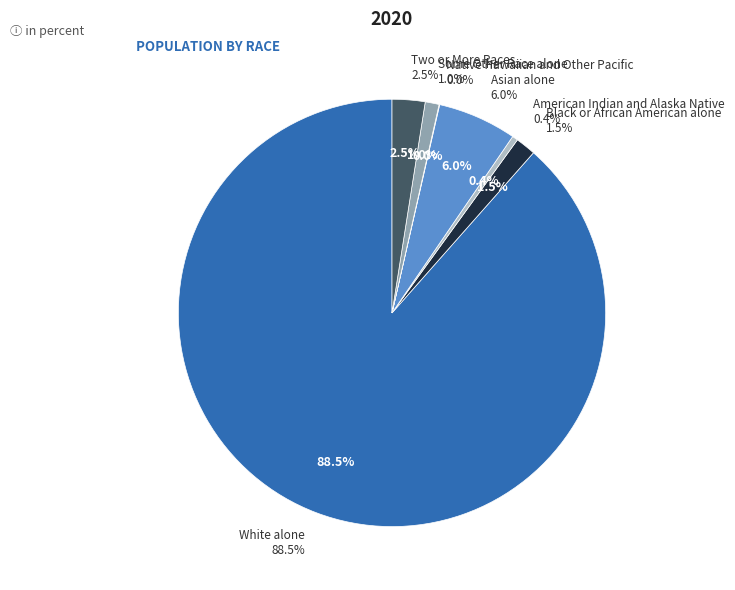

To the nearest percent, what is the difference between the White alone and Some Other Race alone slice percentages?

87%